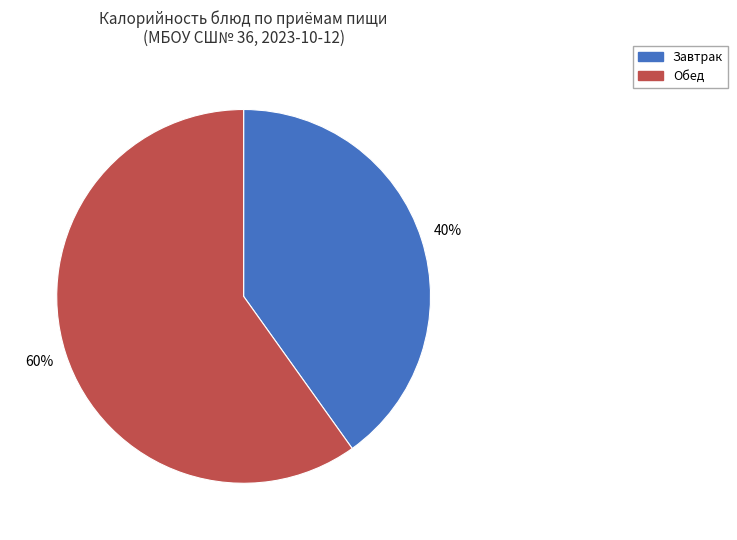

To the nearest percent, what is the average slice percentage?

50%